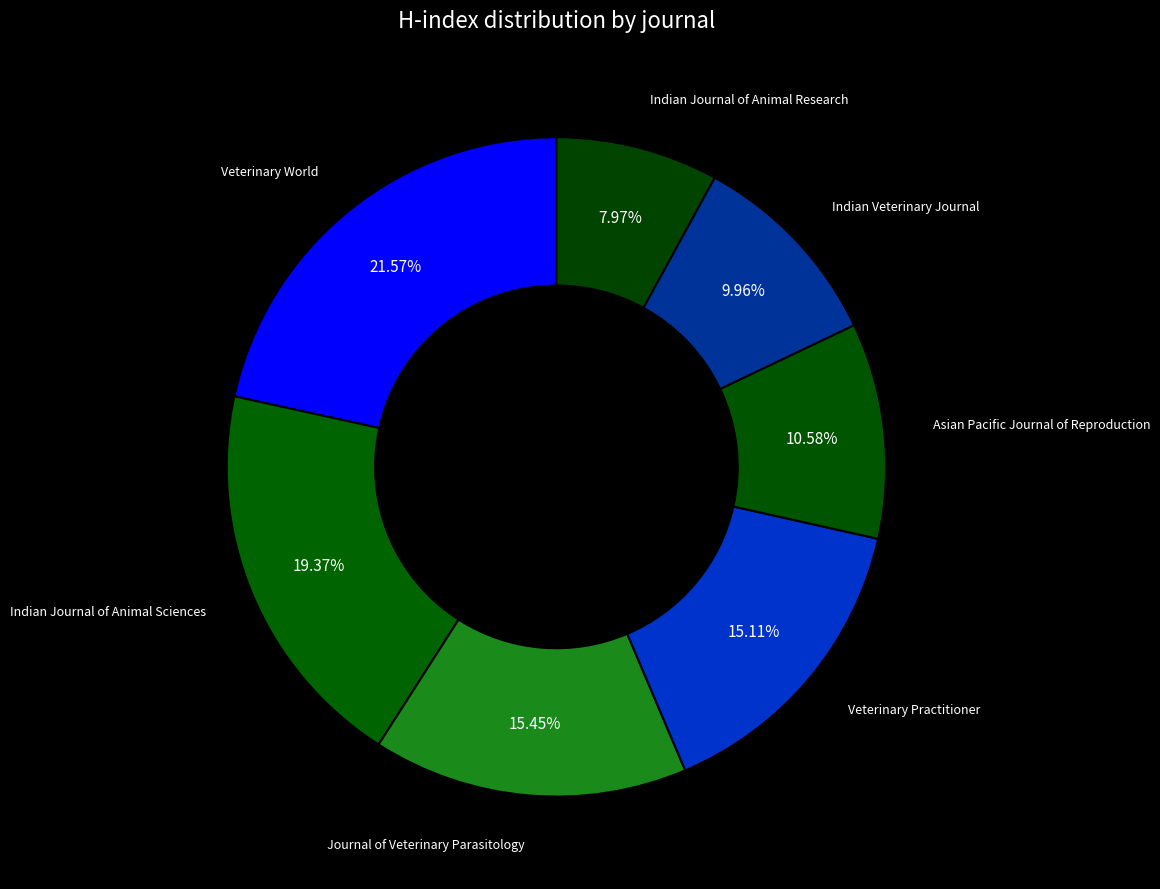

Which slice is the smallest?

Indian Journal of Animal Research